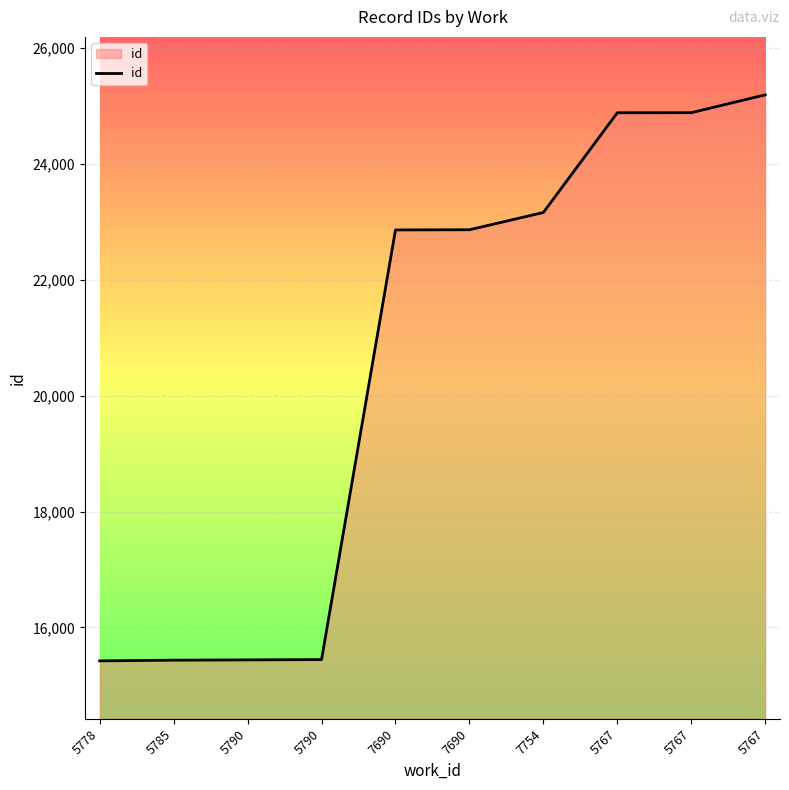

List the labels in order of value, smallest first.

5778, 5785, 5790, 5790, 7690, 7690, 7754, 5767, 5767, 5767